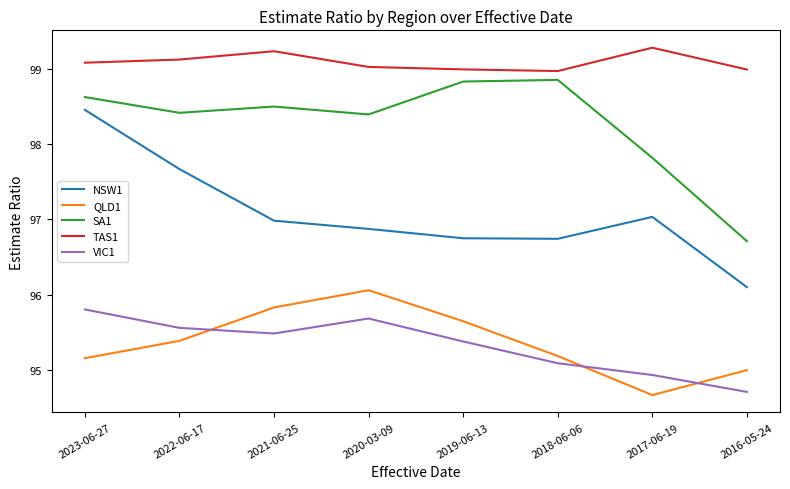

True or false: TAS1 and QLD1 intersect in this chart.

False